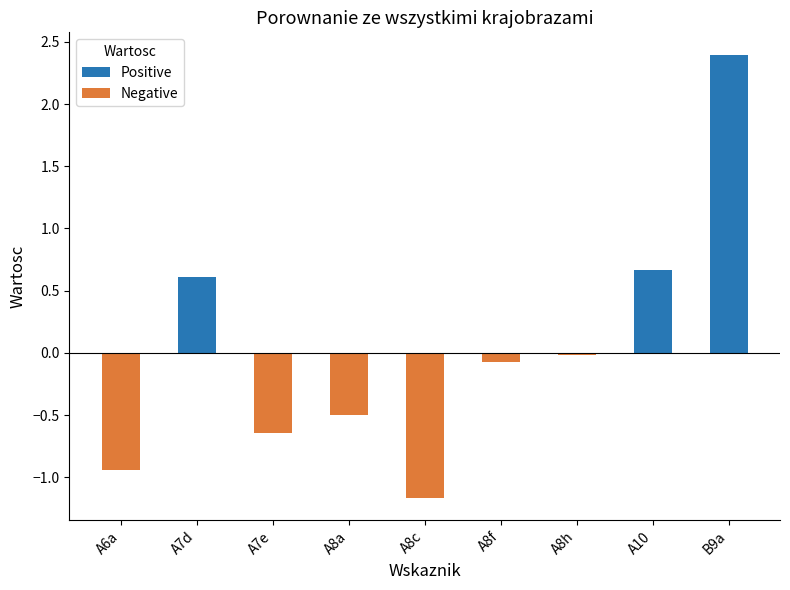

At which category is the sum across all series the highest?

B9a